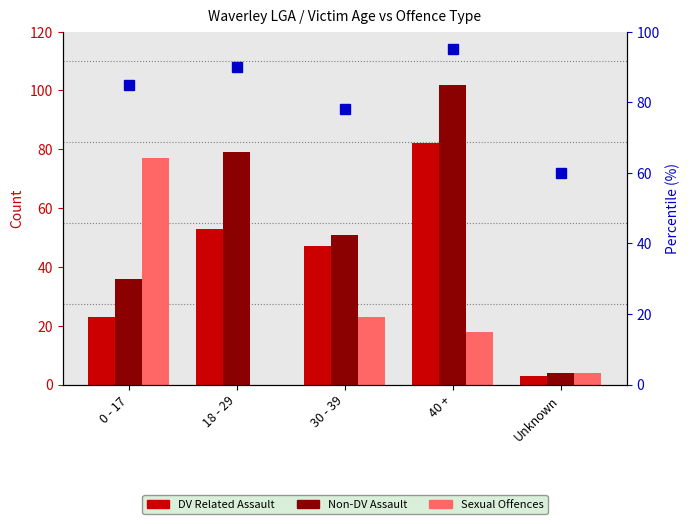

Where is DV Related Assault nearest to the value 42?

30 - 39